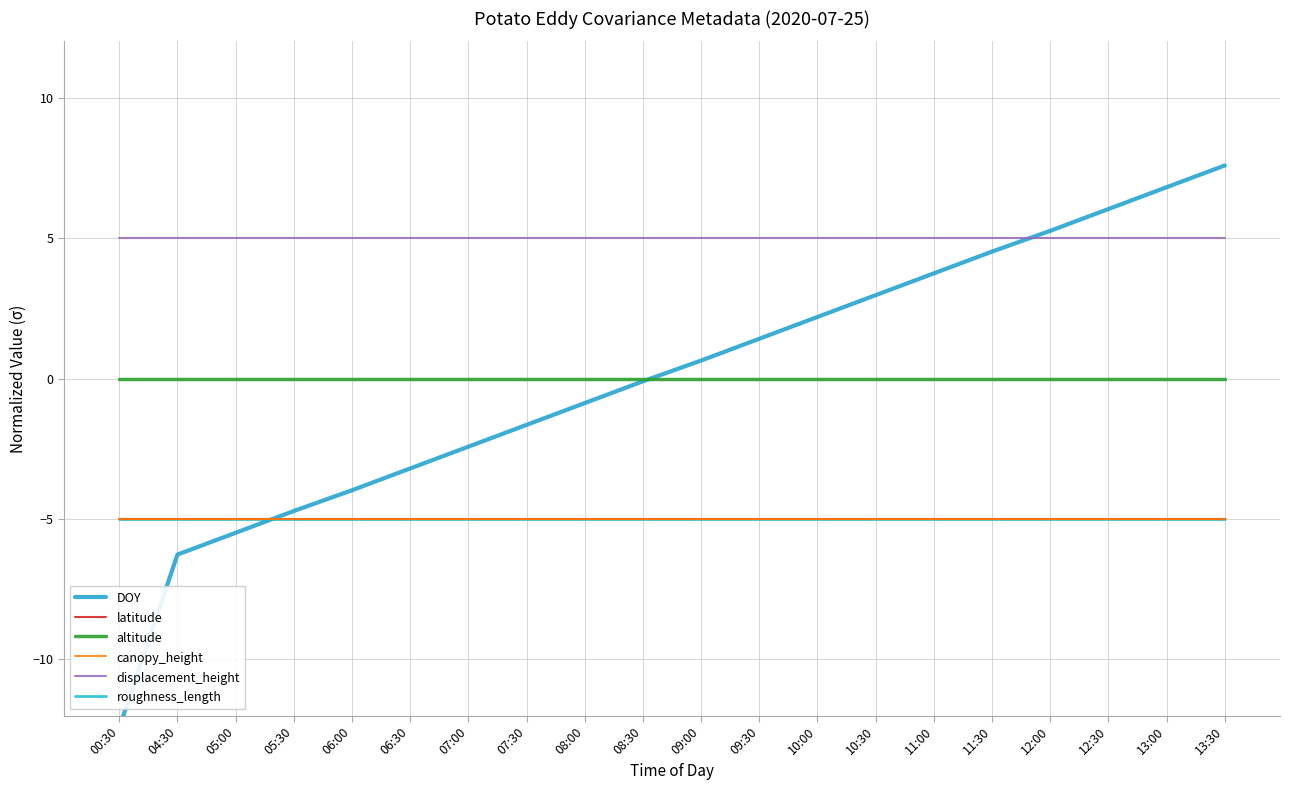

List the series in order of their peak value, lowest first.

latitude, canopy_height, roughness_length, altitude, displacement_height, DOY